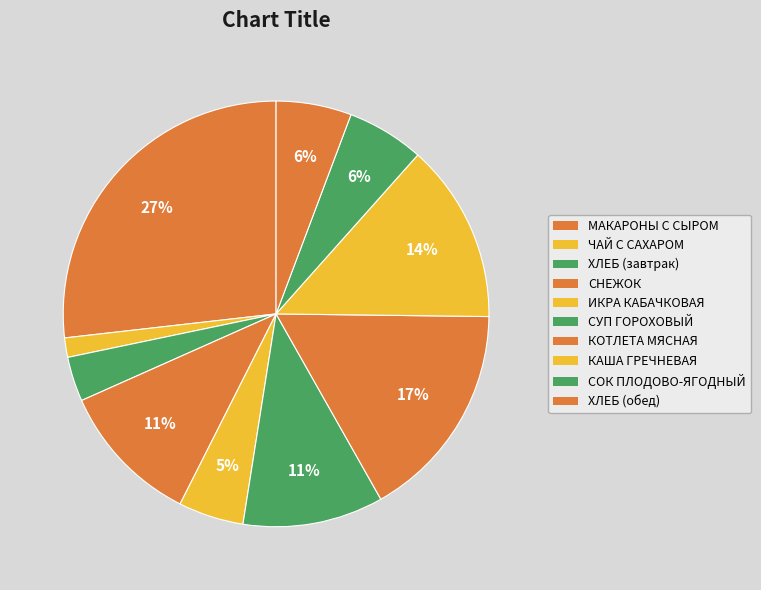

To the nearest percent, what is the average slice percentage?

10%